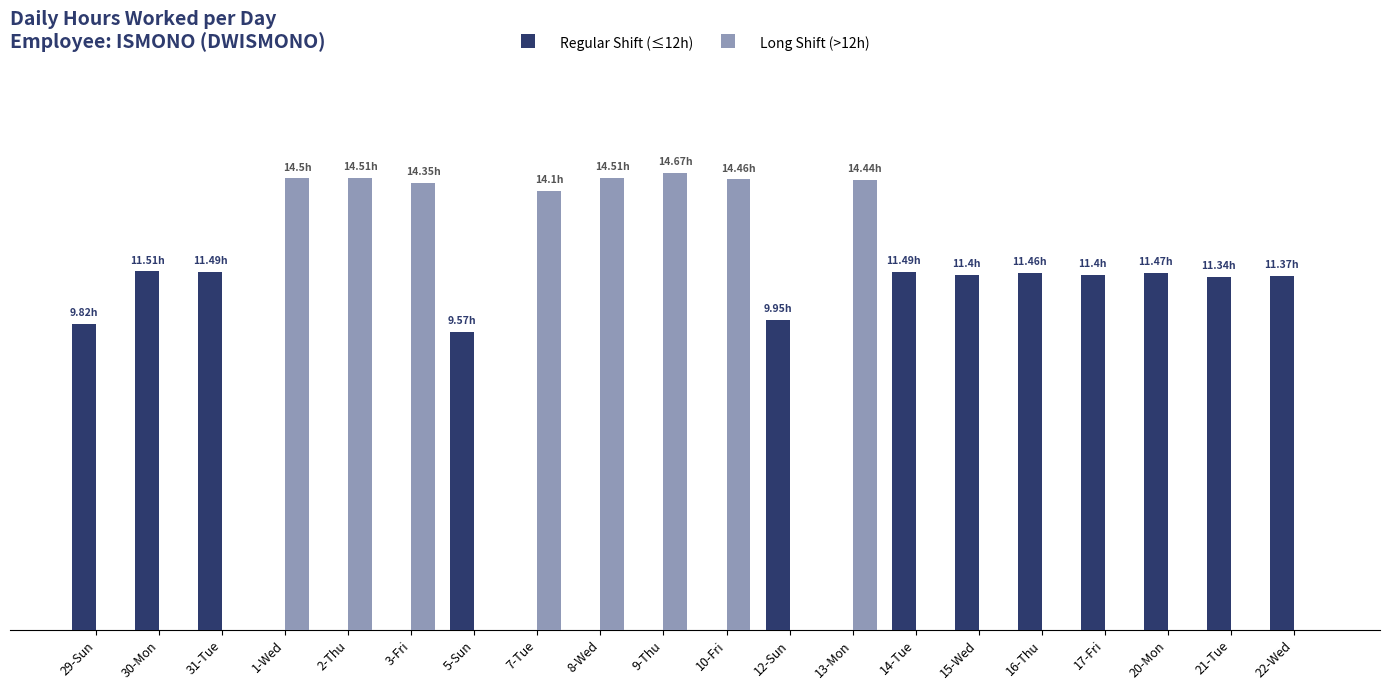

What is the label of the 9th bar from the right?

12-Sun